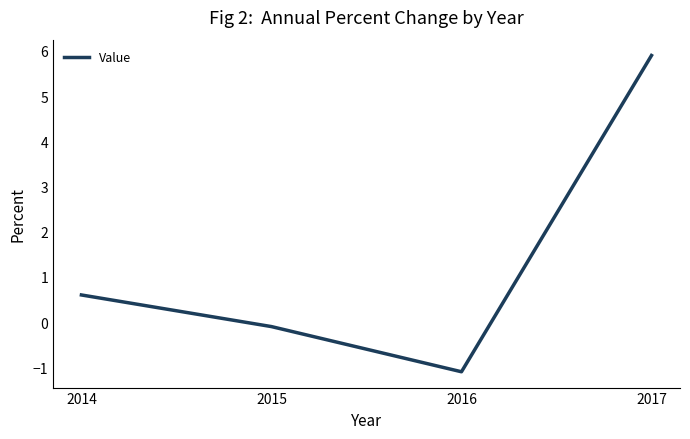

Is it true that the value at 2014 is 0.9?

False